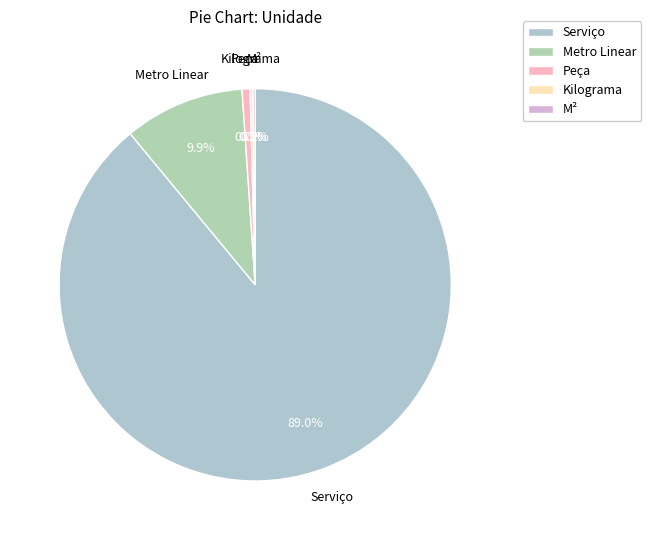

What percentage is NOT represented by Serviço?

11.0%